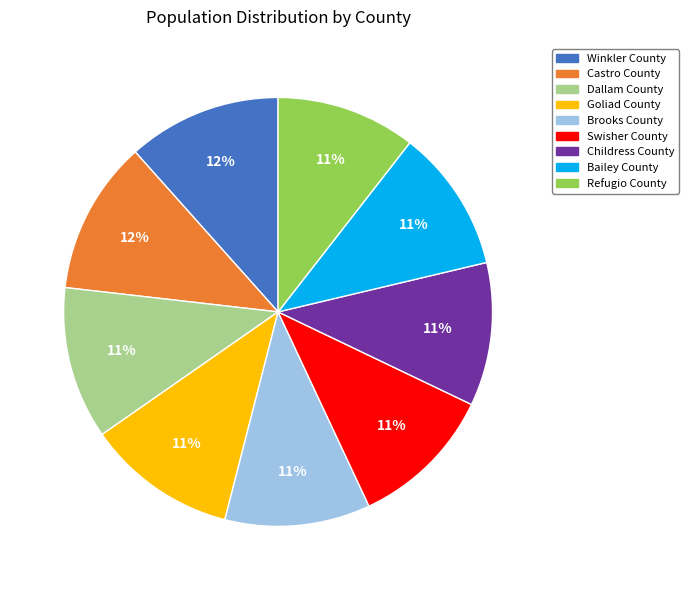

To the nearest percent, what is the difference between the largest and smallest slice percentages?

1%